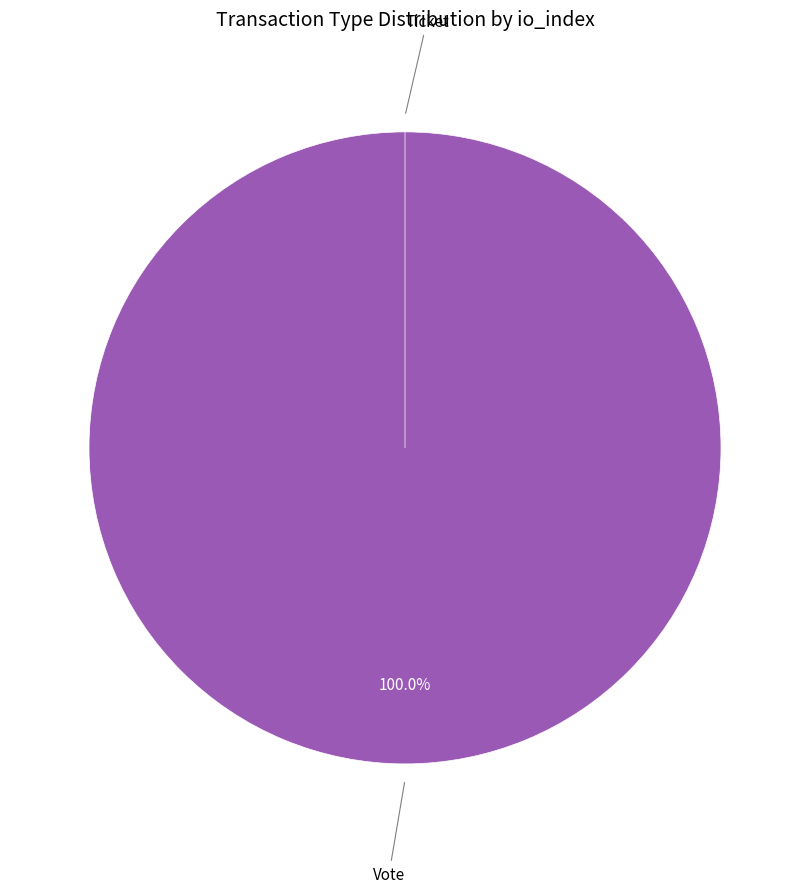

Is the sum of Ticket and Vote greater than half?

Yes